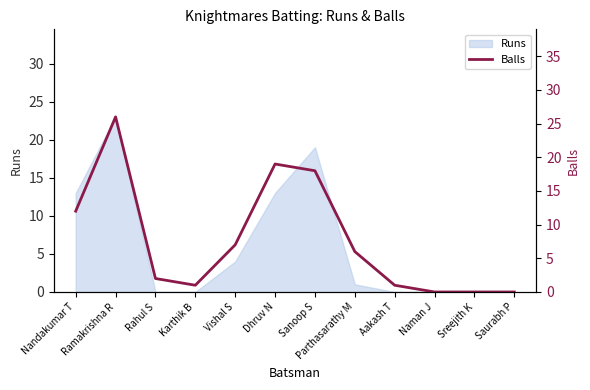

How many positive values are there?

9